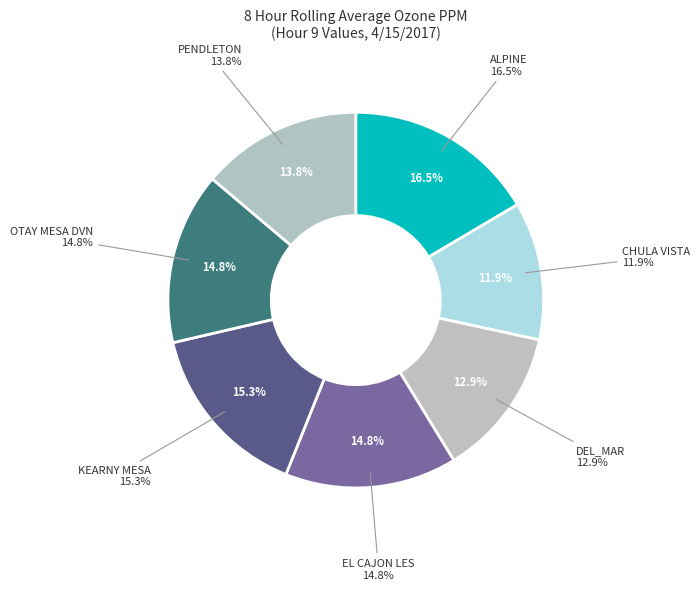

How many segments does this pie chart have?

7